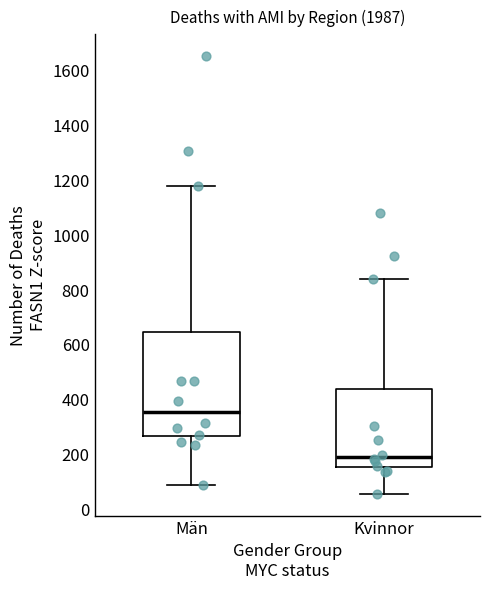

Where does the upper whisker of the box for Kvinnor end on the y-axis? The values are not printed on the chart, so give them approximately, as read against the axis.

840